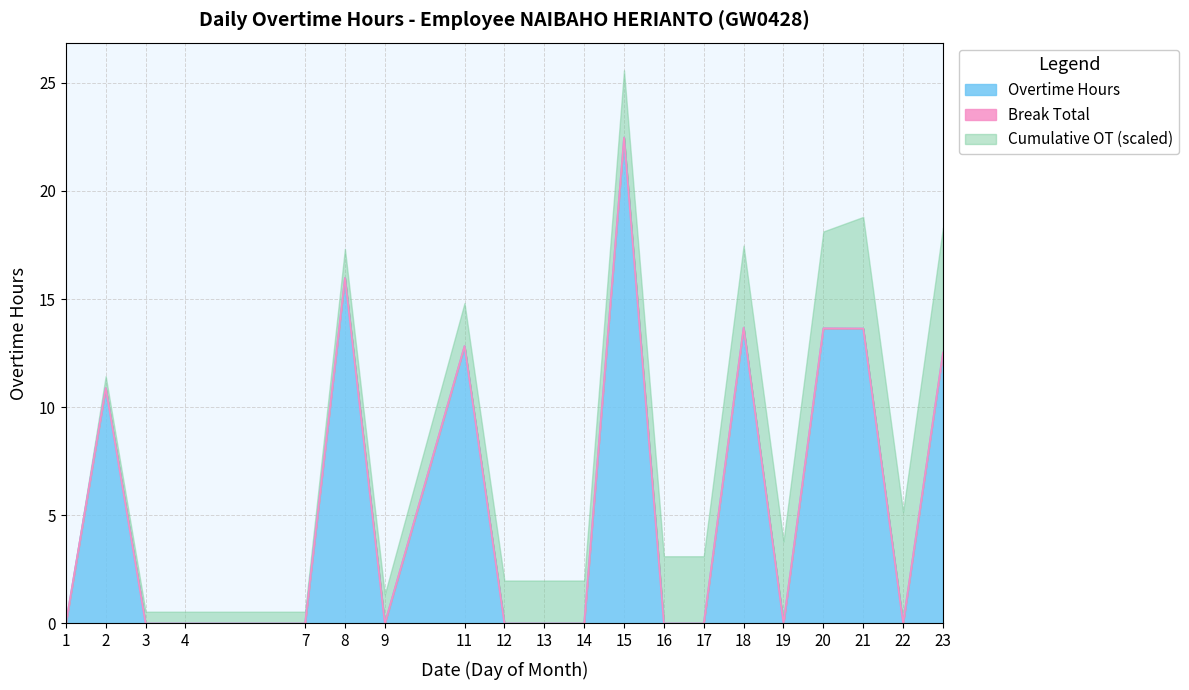

Rank the categories by value from lowest to highest.

1, 3, 4, 7, 9, 12, 13, 14, 16, 17, 19, 22, 2, 23, 11, 21, 20, 18, 8, 15